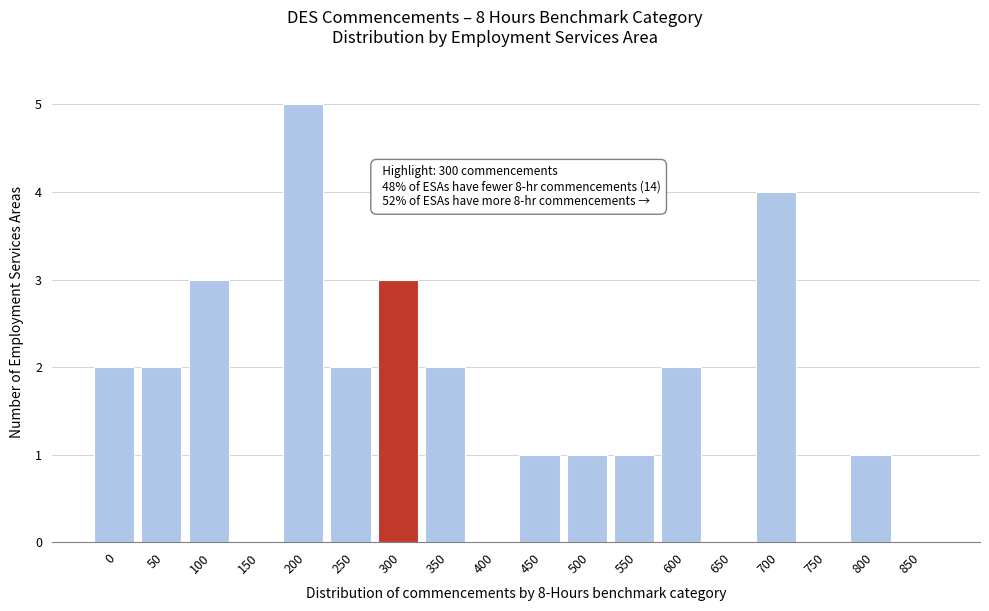

Reading left to right, transcribe all the data shown in this chart.

0=2	50=2	100=3	150=0	200=5	250=2	300=3	350=2	400=0	450=1	500=1	550=1	600=2	650=0	700=4	750=0	800=1	850=0